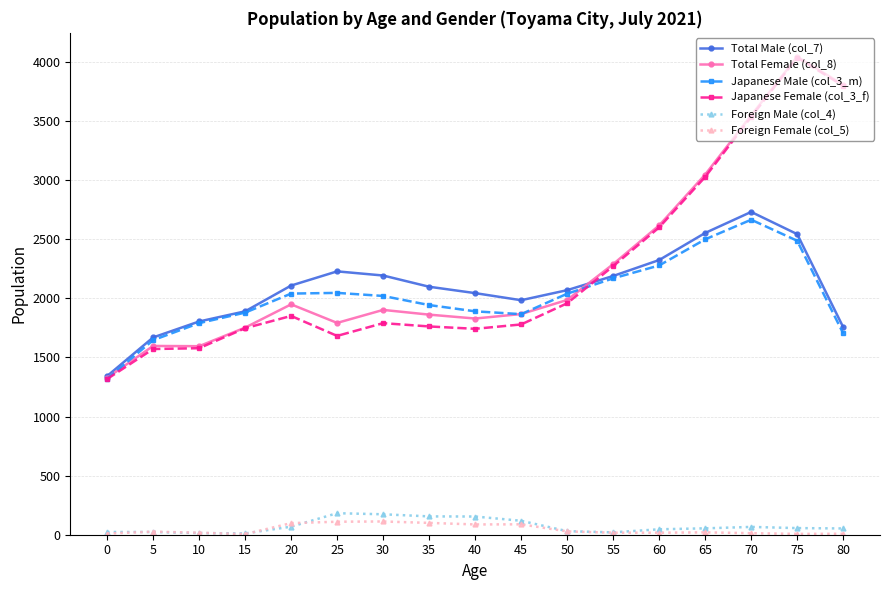

True or false: Foreign Female (col_5) and Total Female (col_8) intersect in this chart.

False